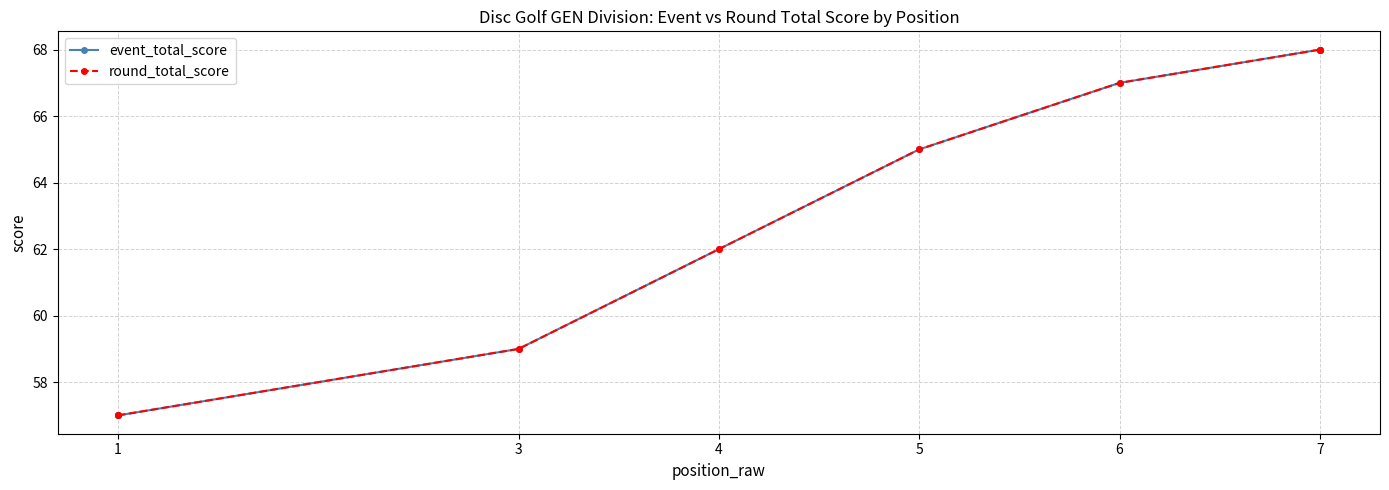

Which series has the widest spread of values?

event_total_score